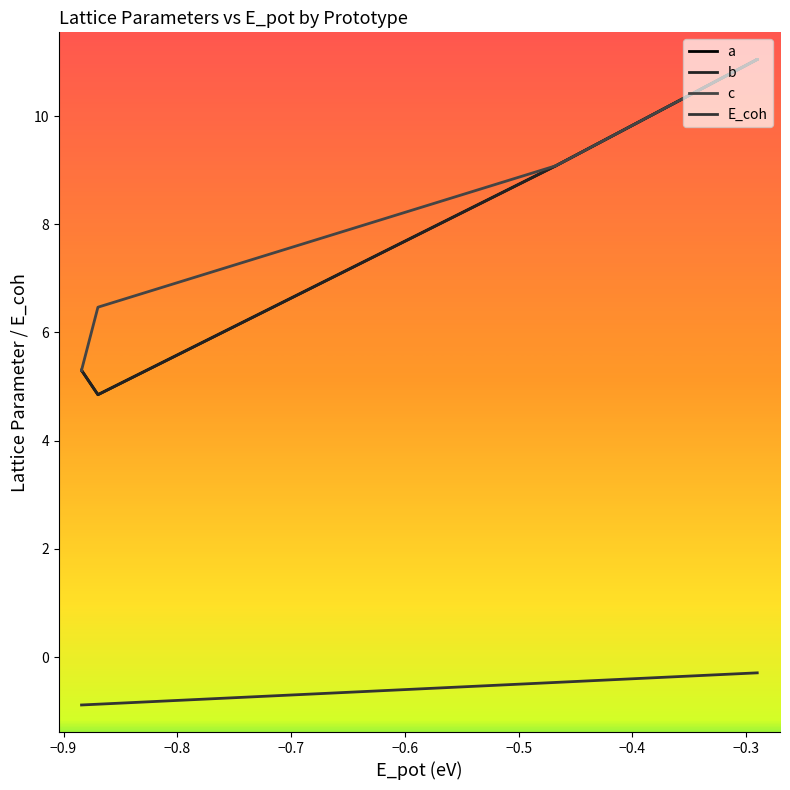

True or false: b and E_coh intersect in this chart.

False